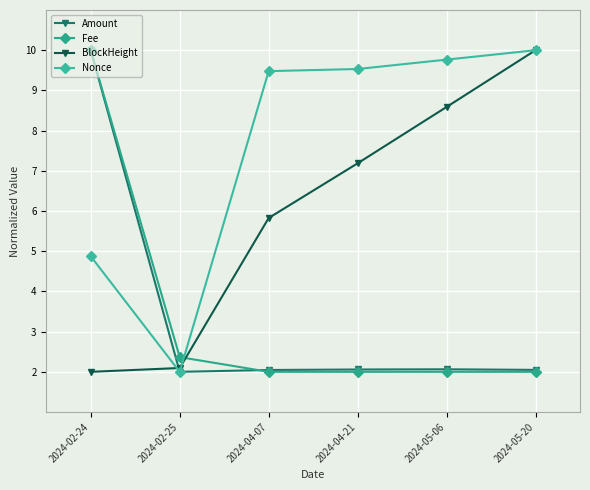

What is the difference between the second highest and minimum values in the BlockHeight series?

6.6